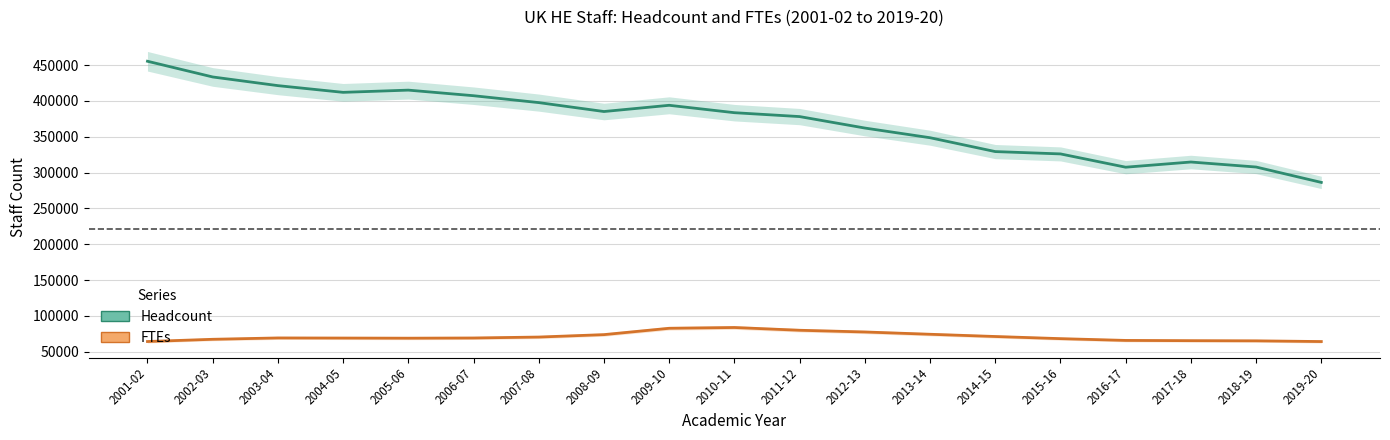

The Headcount series shows 581536.3 at 2014-15. True or false?

False